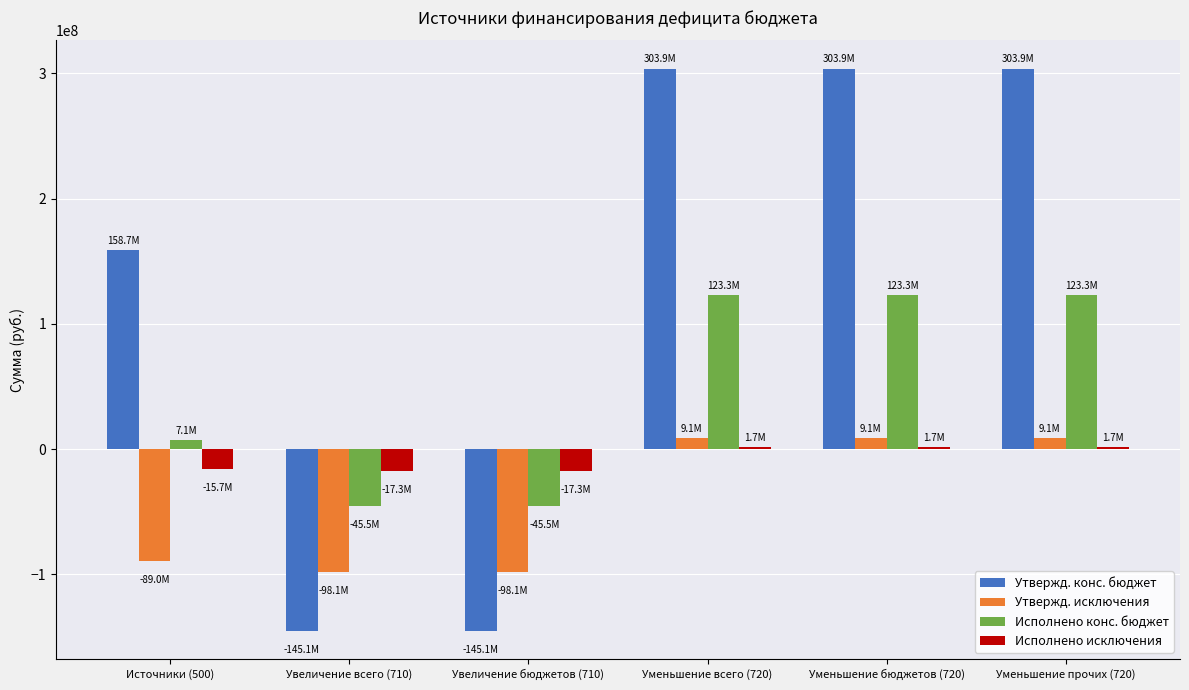

At Увеличение бюджетов (710), list the series in order from smallest to largest.

Утвержд. конс. бюджет, Утвержд. исключения, Исполнено конс. бюджет, Исполнено исключения